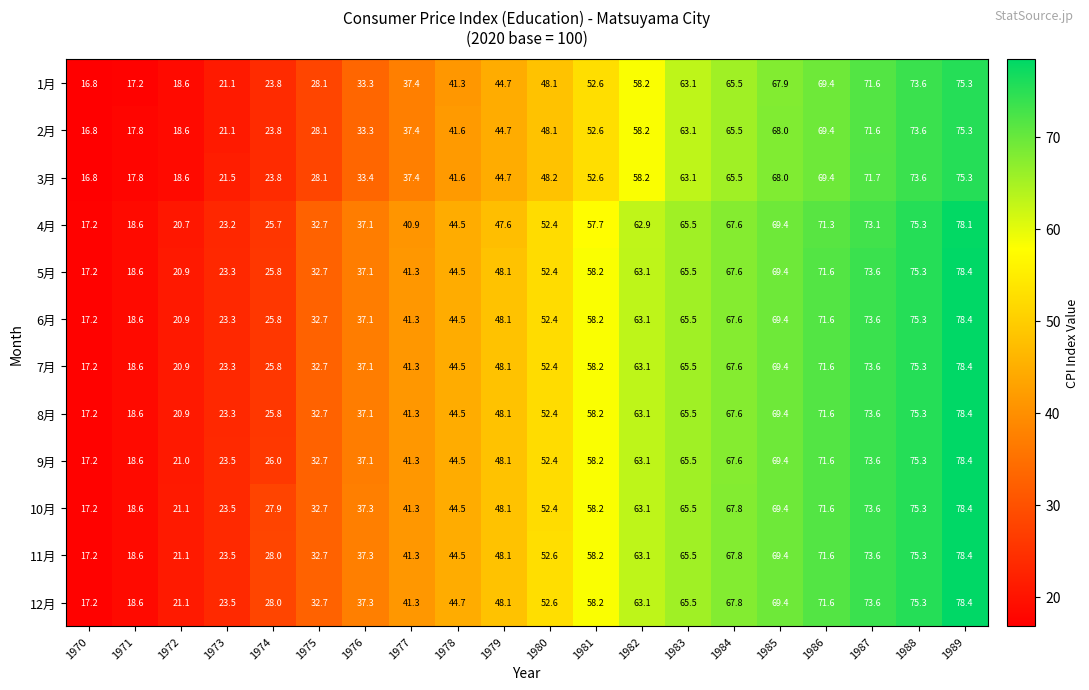

What is the difference between the highest and lowest values at 1981?

5.6